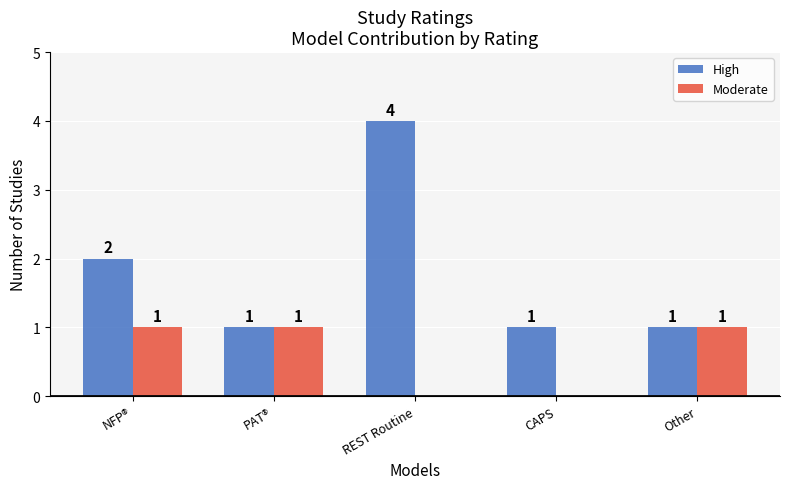

Count the High values in the range 1 to 2.

4